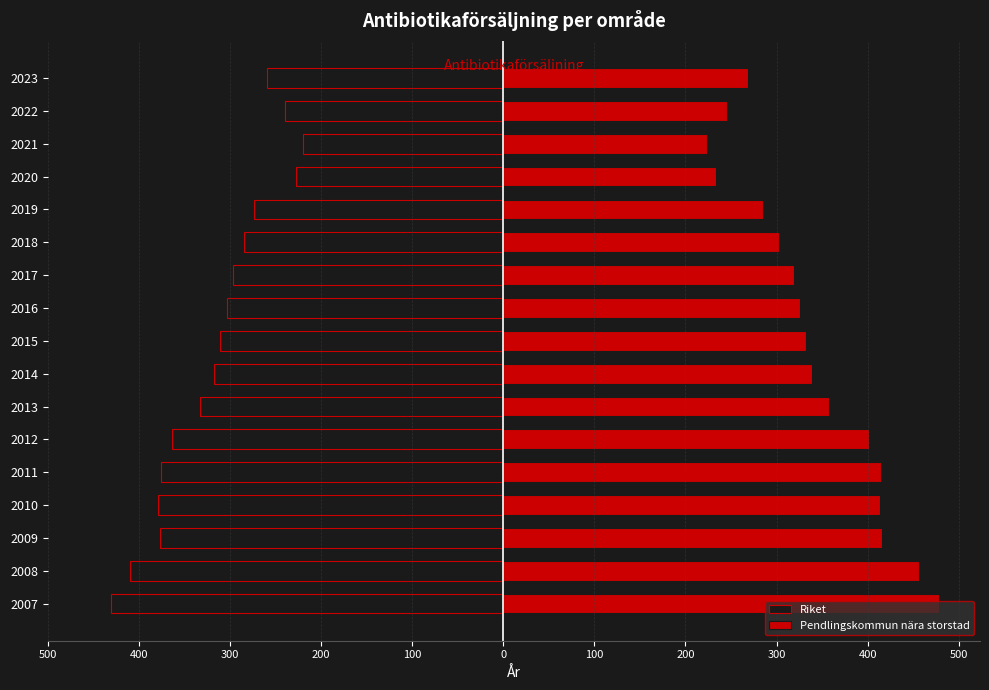

Rank the series by their maximum value, from lowest to highest.

Riket, Pendlingskommun nära storstad